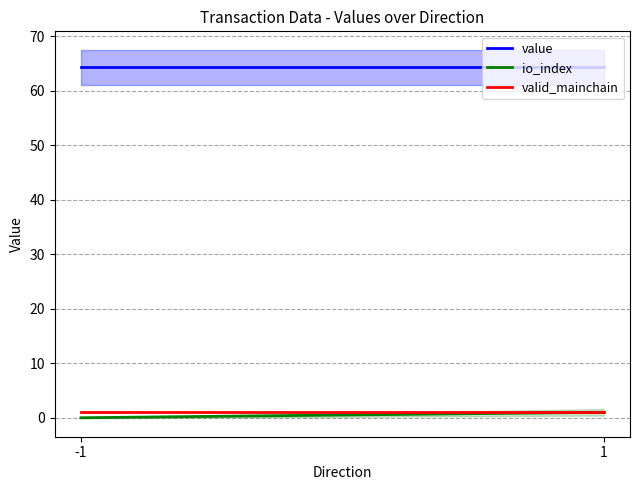

How many lines are shown in the chart?

3